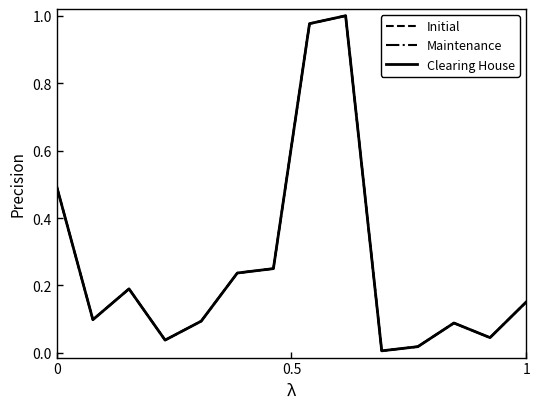

True or false: Initial has a value of 0.9 at 0.

False